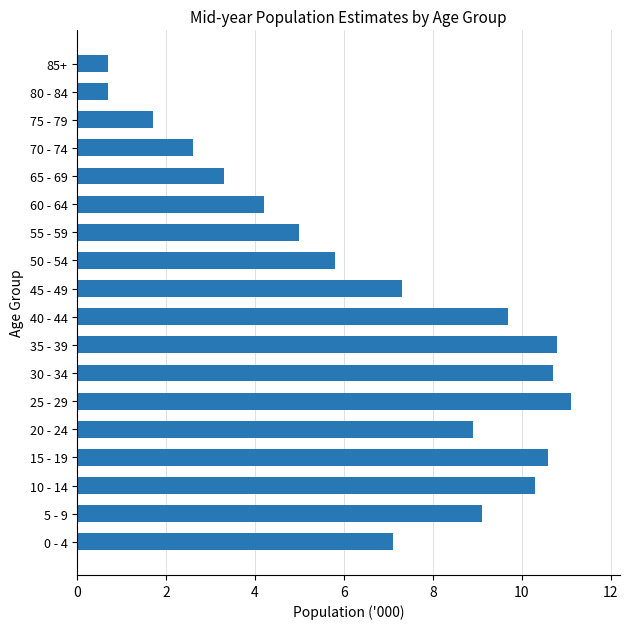

Is it true that the value at 15 - 19 is 10.6?

True